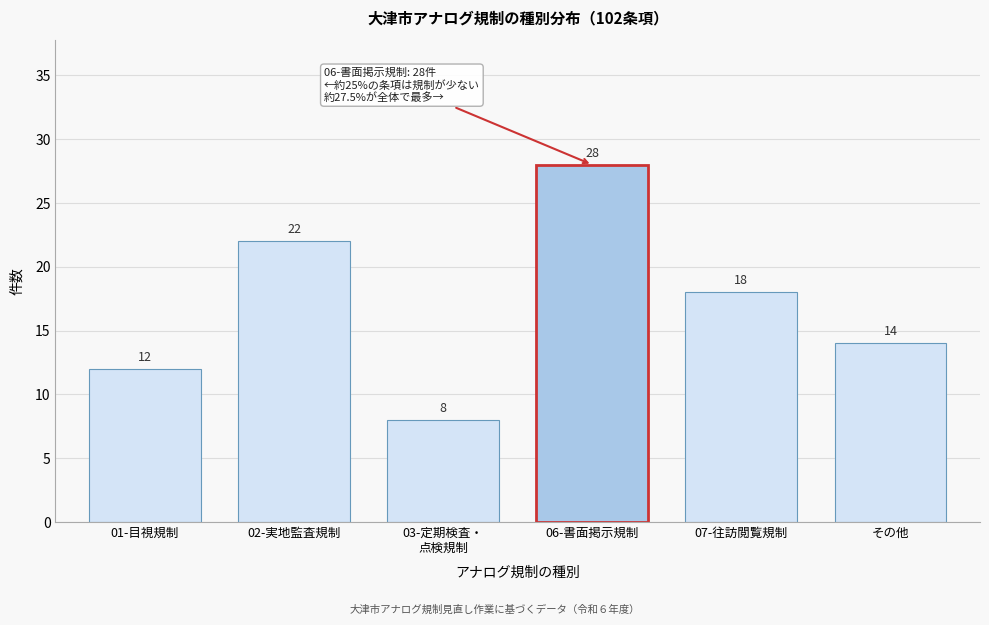

Reading left to right, extract all data points from this chart.

12	22	8	28	18	14